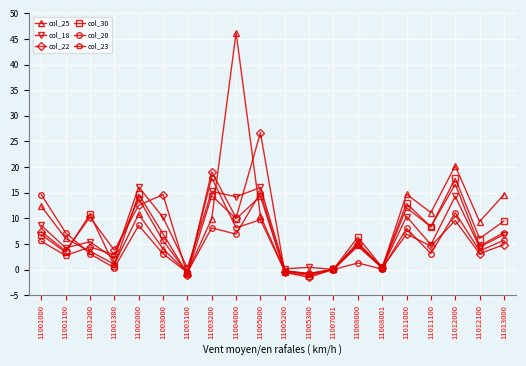

What is the total value across all series at 11011100?

40.4